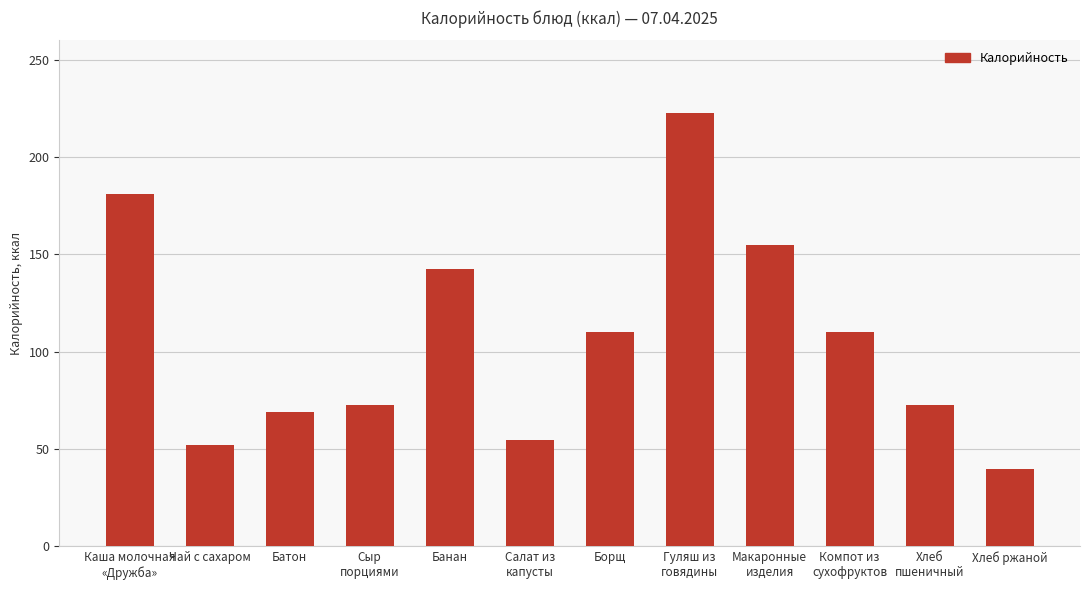

What is the minimum value shown in the chart?

39.6